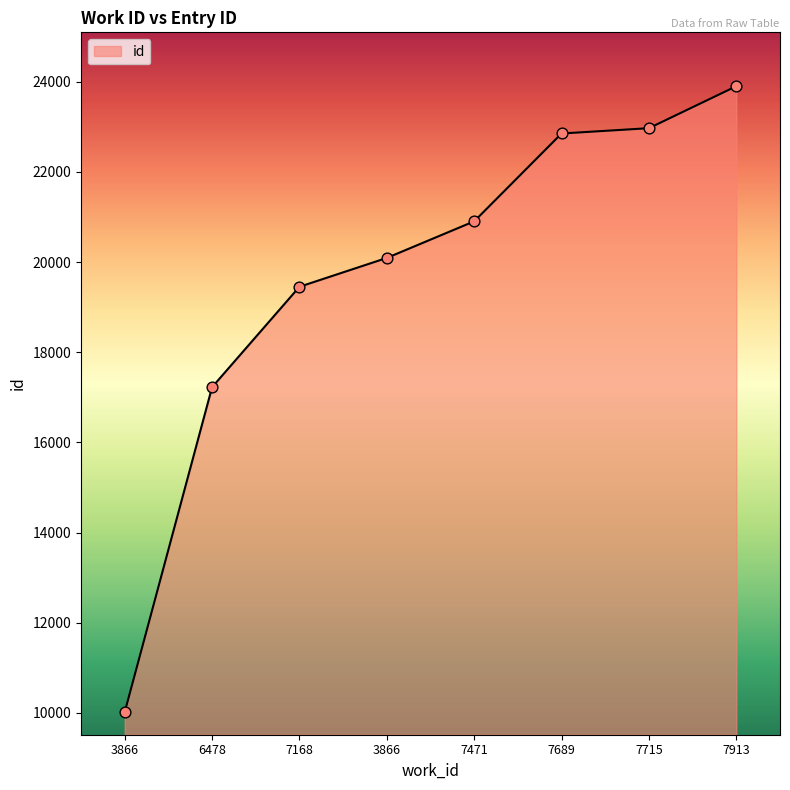

What is the change in value from 7168 to 7715?

+3518